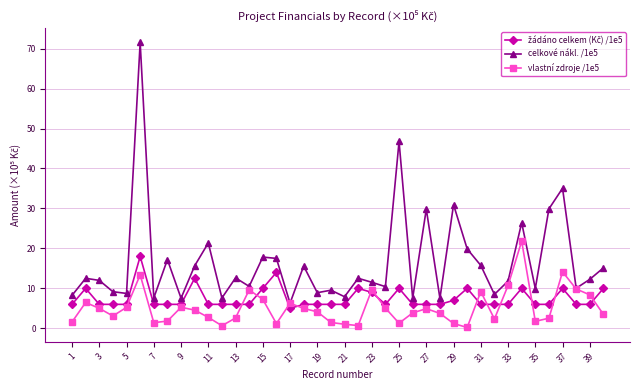

True or false: vlastní zdroje /1e5 has more than 1 points higher than both neighbors.

True